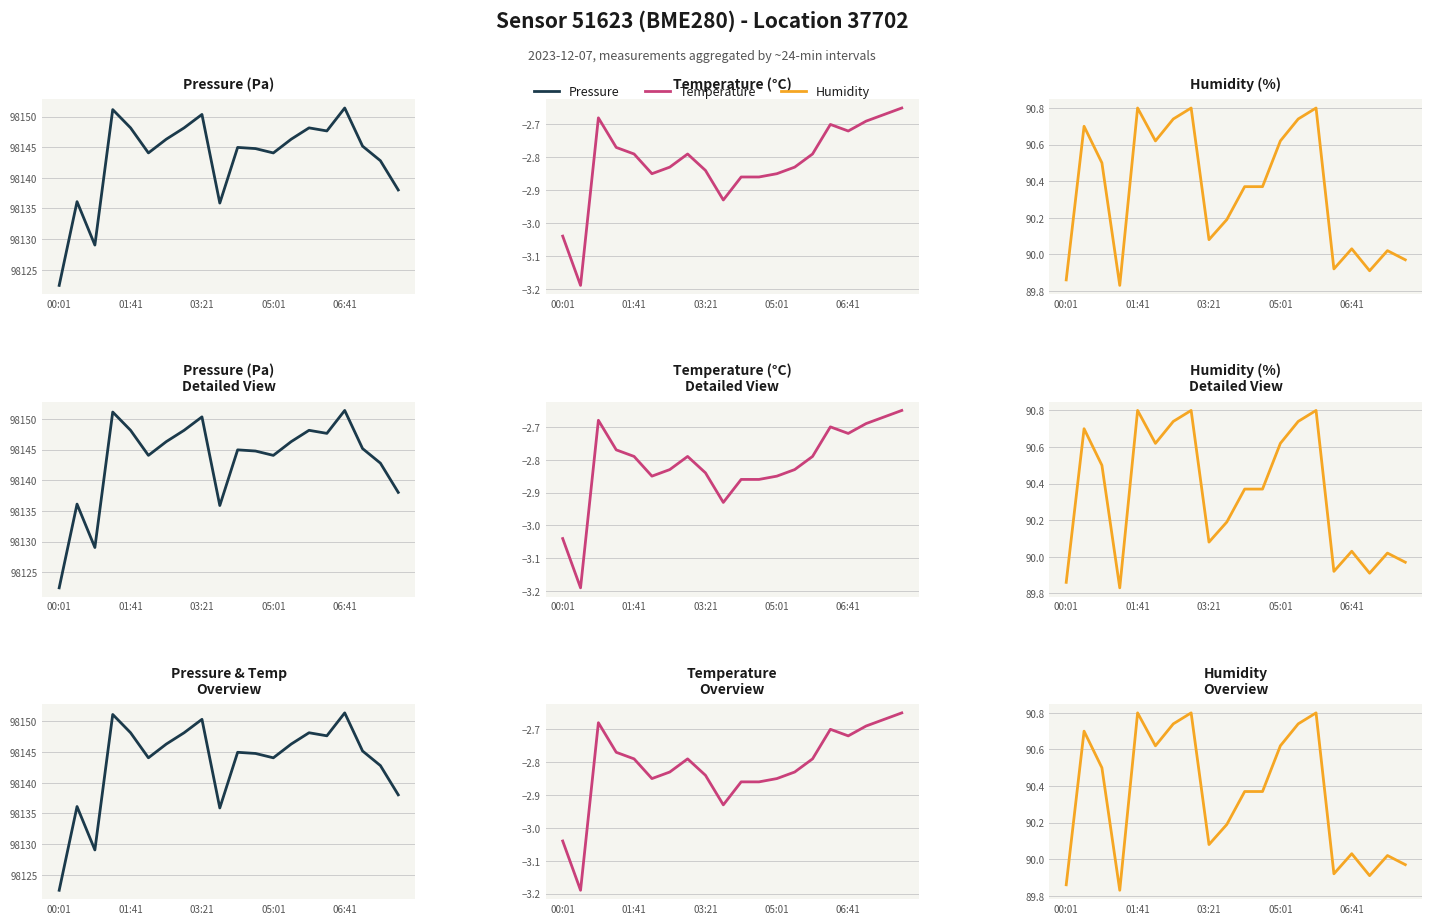

What value does the Pressure series have at 9?

98135.9